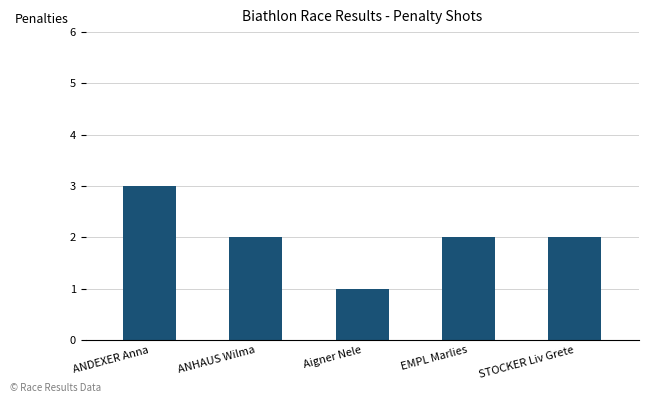

Reading left to right, extract all data points from this chart.

ANDEXER Anna=3	ANHAUS Wilma=2	Aigner Nele=1	EMPL Marlies=2	STOCKER Liv Grete=2